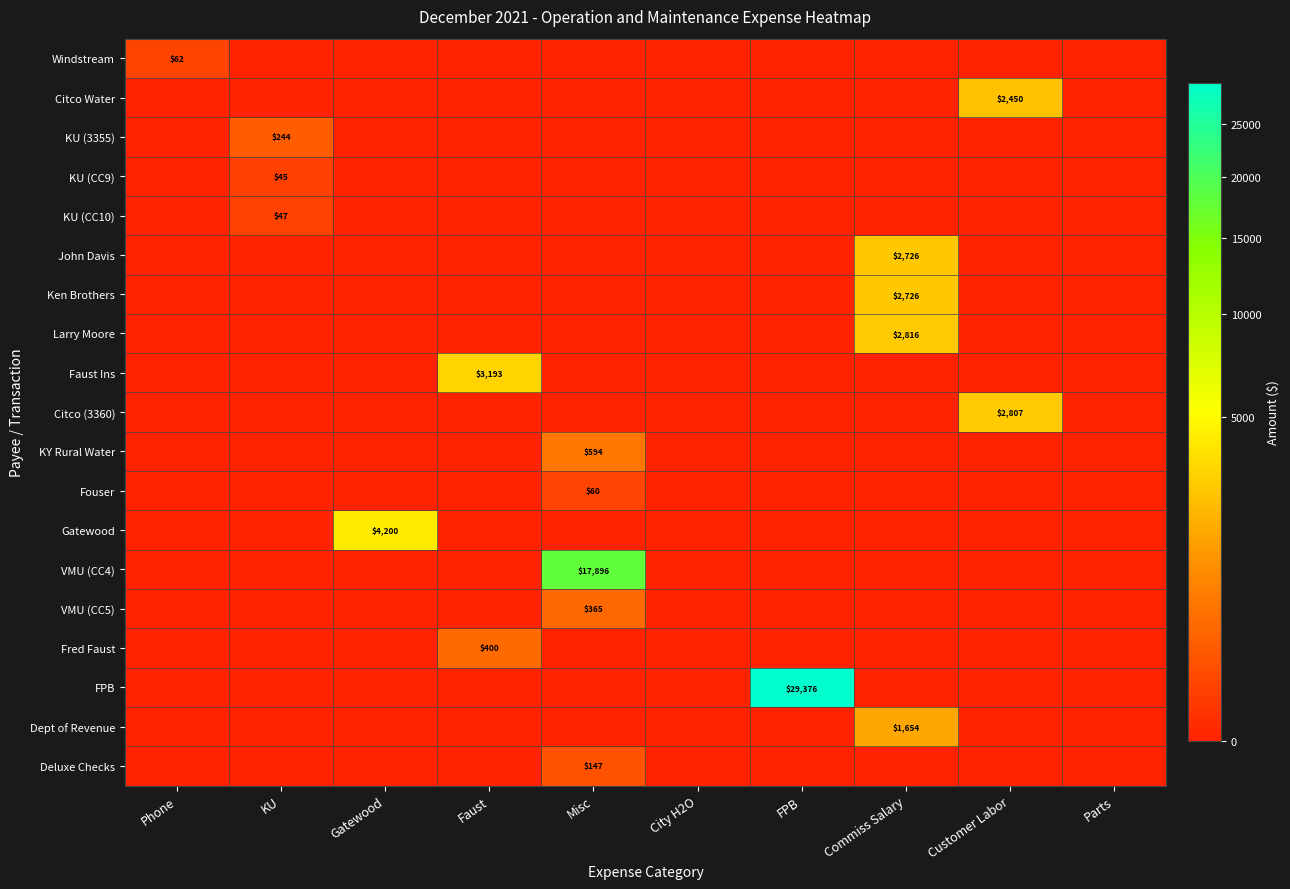

True or false: Fred Faust has a value of -200.2 at Gatewood.

False